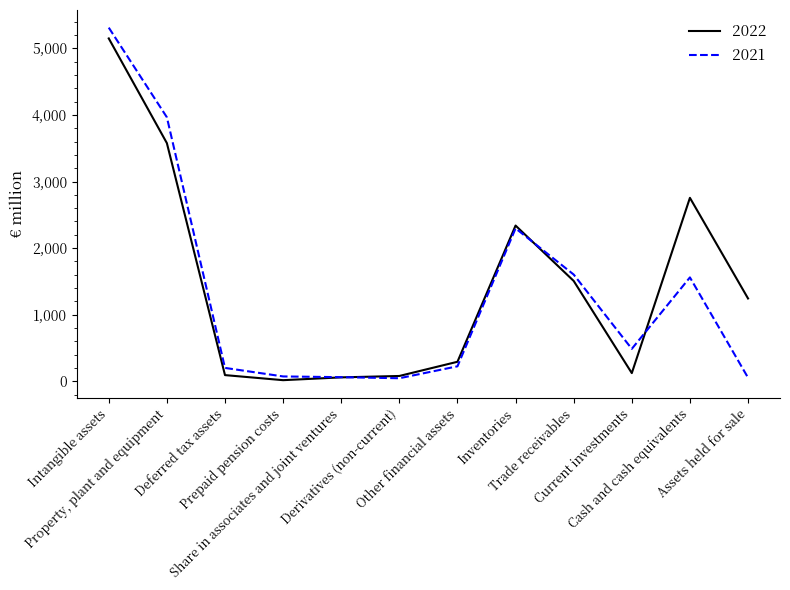

Where does the 2021 series first go above 489?

Intangible assets